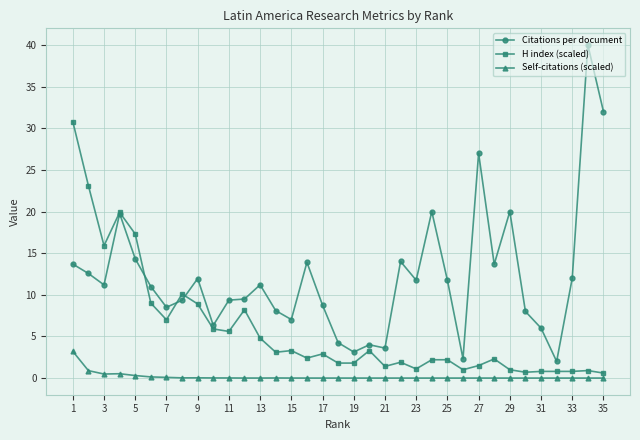

How many lines are shown in the chart?

3